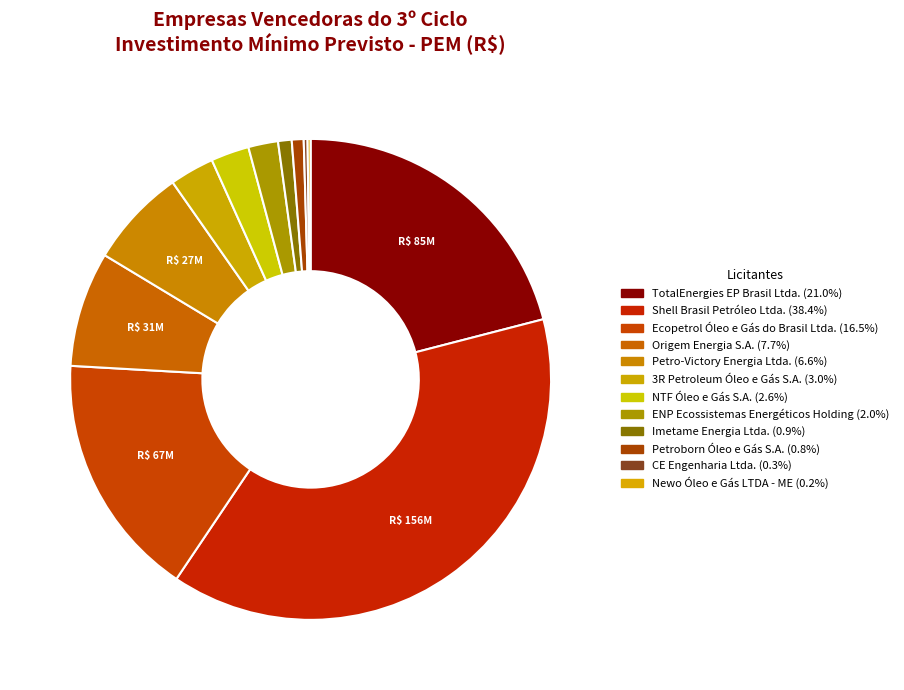

How many slices are in this pie chart?

12